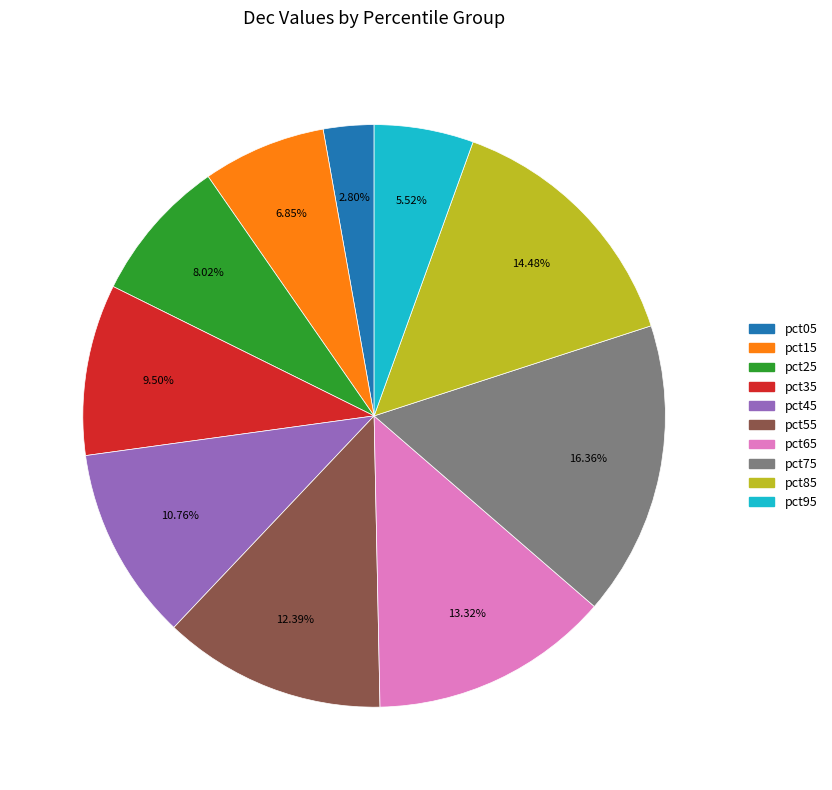

The pct75 slice represents 24% of the pie. True or false?

False